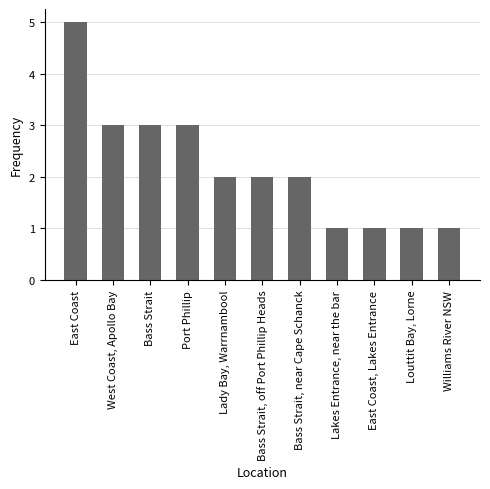

The chart shows a value of 0 at Williams River NSW. True or false?

False